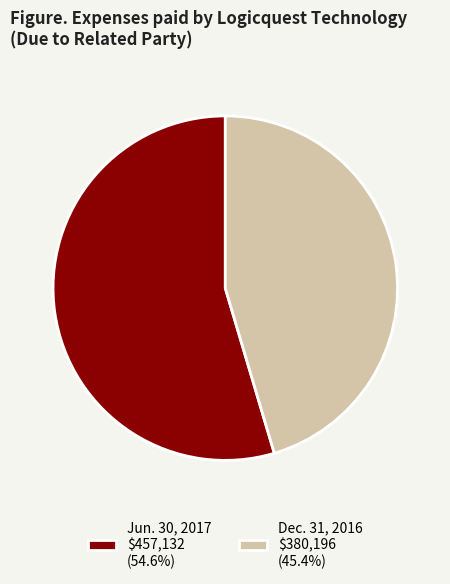

Which category has the biggest portion of the pie?

Jun. 30, 2017